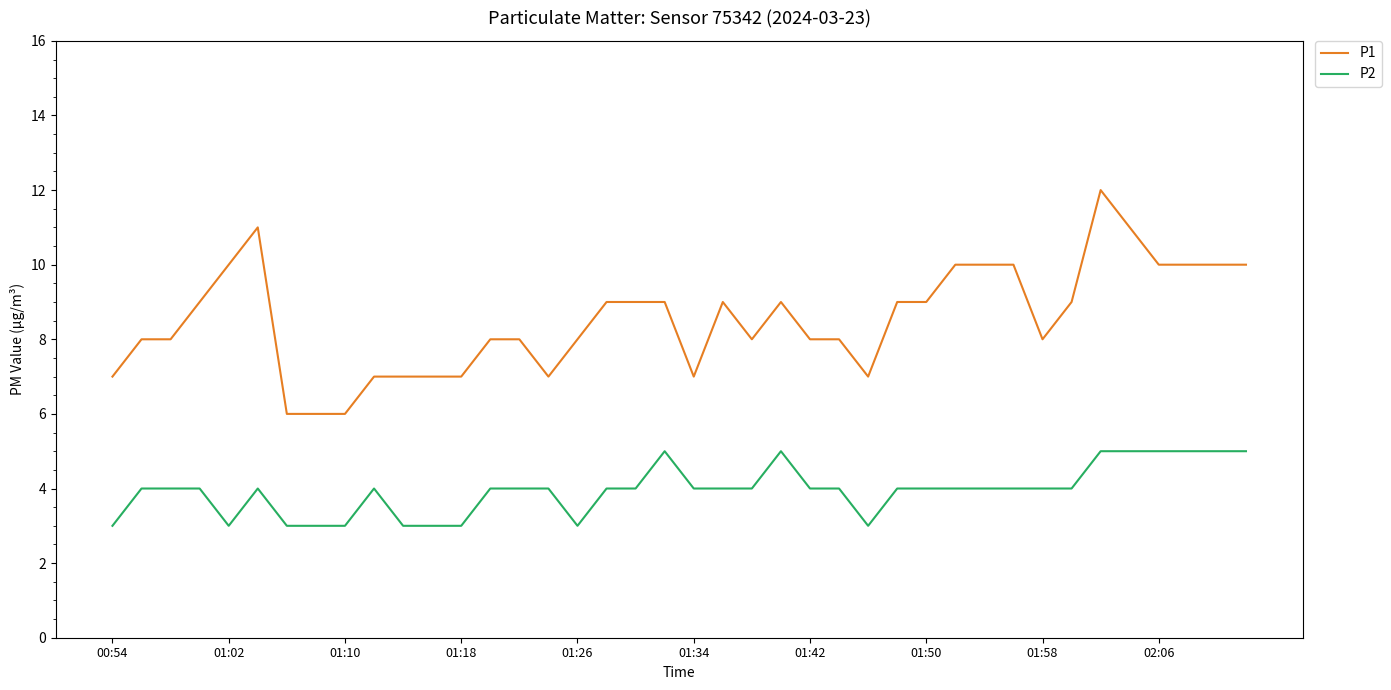

What is the minimum value shown in the chart?

3